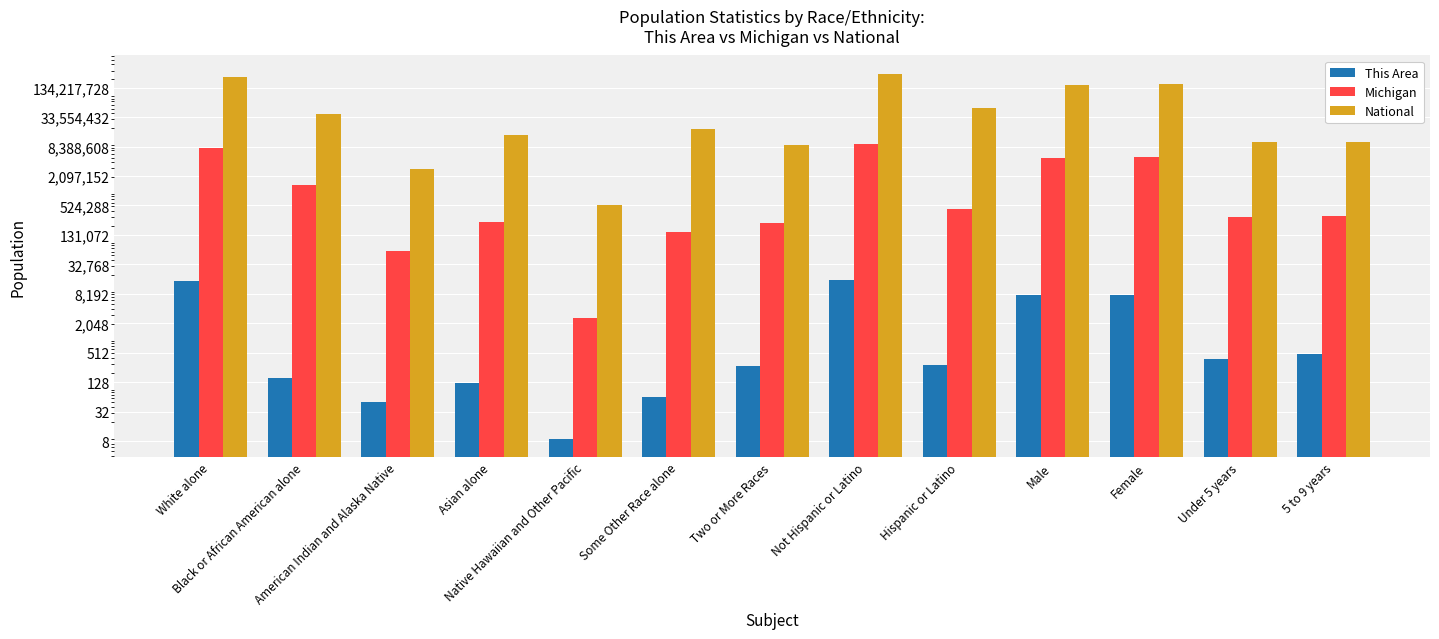

Reading left to right, extract all data points from this chart.

This Area: White alone=15040	Black or African American alone=155	American Indian and Alaska Native=51	Asian alone=125	Native Hawaiian and Other Pacific=9	Some Other Race alone=65	Two or More Races=275	Not Hispanic or Latino=15427	Hispanic or Latino=293	Male=7778	Female=7942	Under 5 years=384	5 to 9 years=484
Michigan: White alone=7803120	Black or African American alone=1400362	American Indian and Alaska Native=62007	Asian alone=238199	Native Hawaiian and Other Pacific=2604	Some Other Race alone=147029	Two or More Races=230319	Not Hispanic or Latino=9447282	Hispanic or Latino=436358	Male=4848114	Female=5035526	Under 5 years=304587	5 to 9 years=326145
National: White alone=223553265	Black or African American alone=38929319	American Indian and Alaska Native=2932248	Asian alone=14674252	Native Hawaiian and Other Pacific=540013	Some Other Race alone=19107368	Two or More Races=9009073	Not Hispanic or Latino=258267944	Hispanic or Latino=50477594	Male=151781326	Female=156964212	Under 5 years=10319427	5 to 9 years=10389638